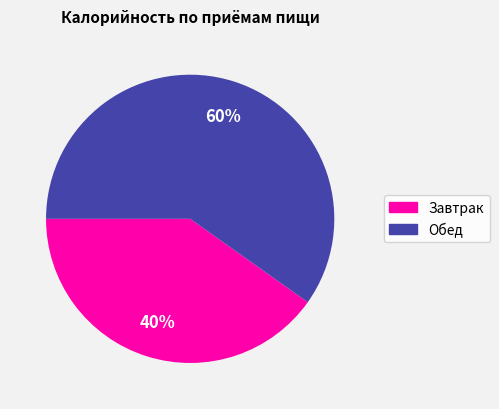

Combined, do Обед and Завтрак account for over 50%?

Yes